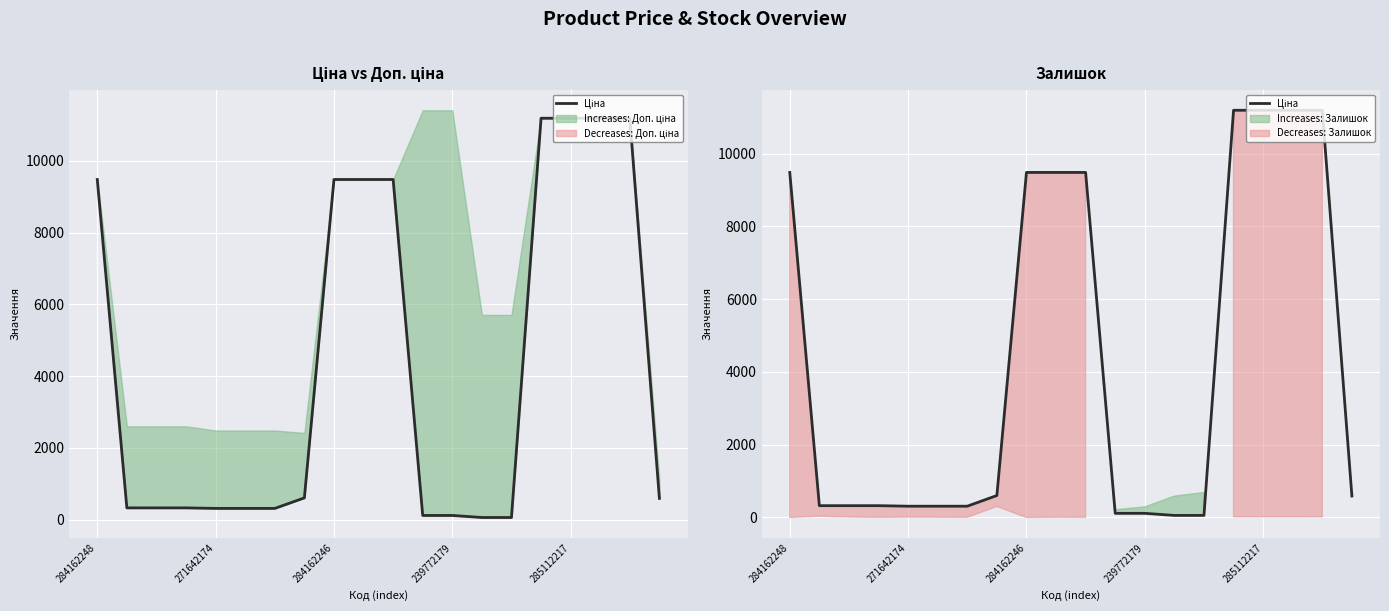

Where is the data nearest to the value 5622?

284162248